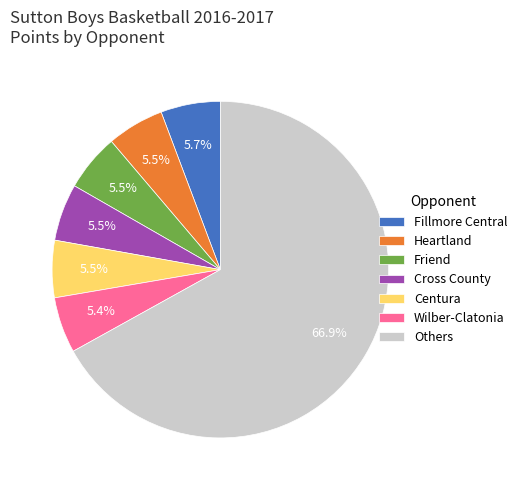

How many segments does this pie chart have?

7